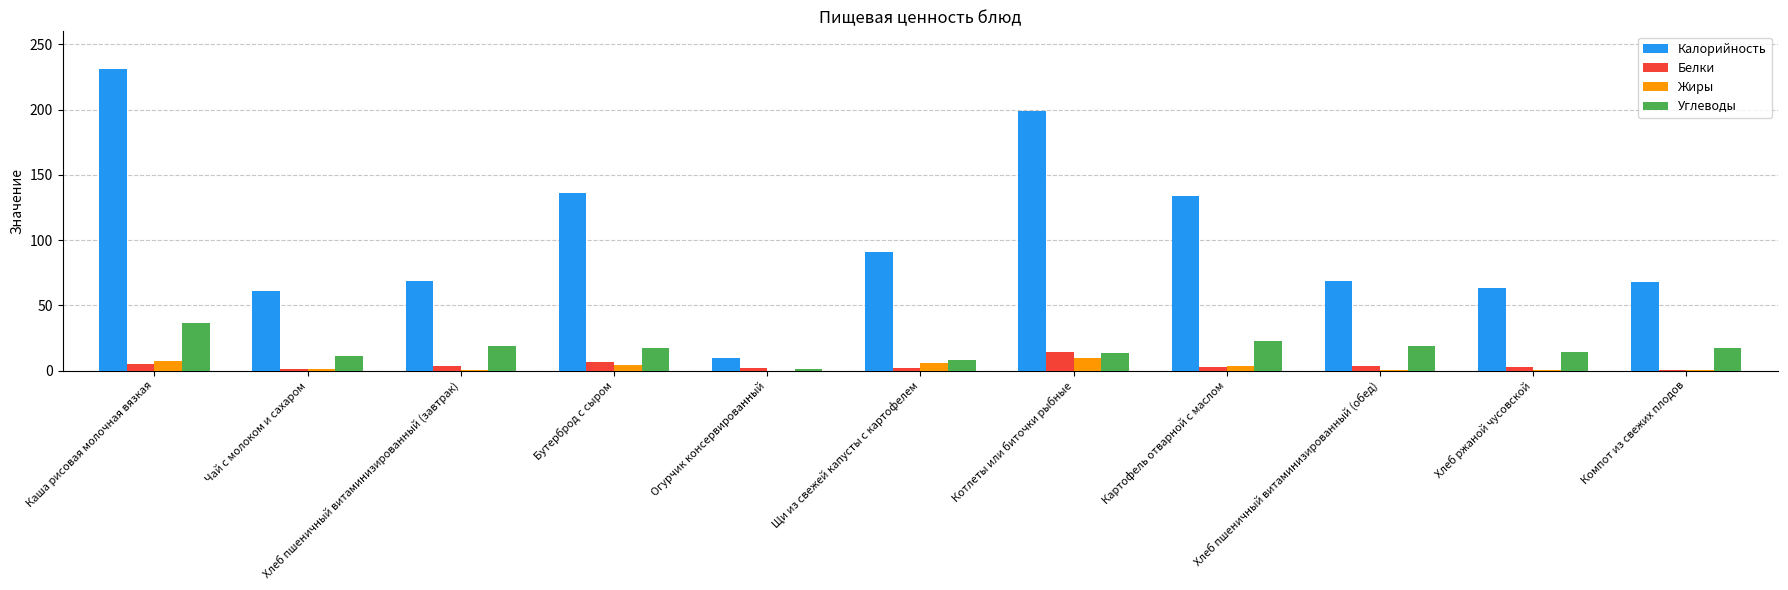

At which category is the sum across all series the highest?

Каша рисовая молочная вязкая